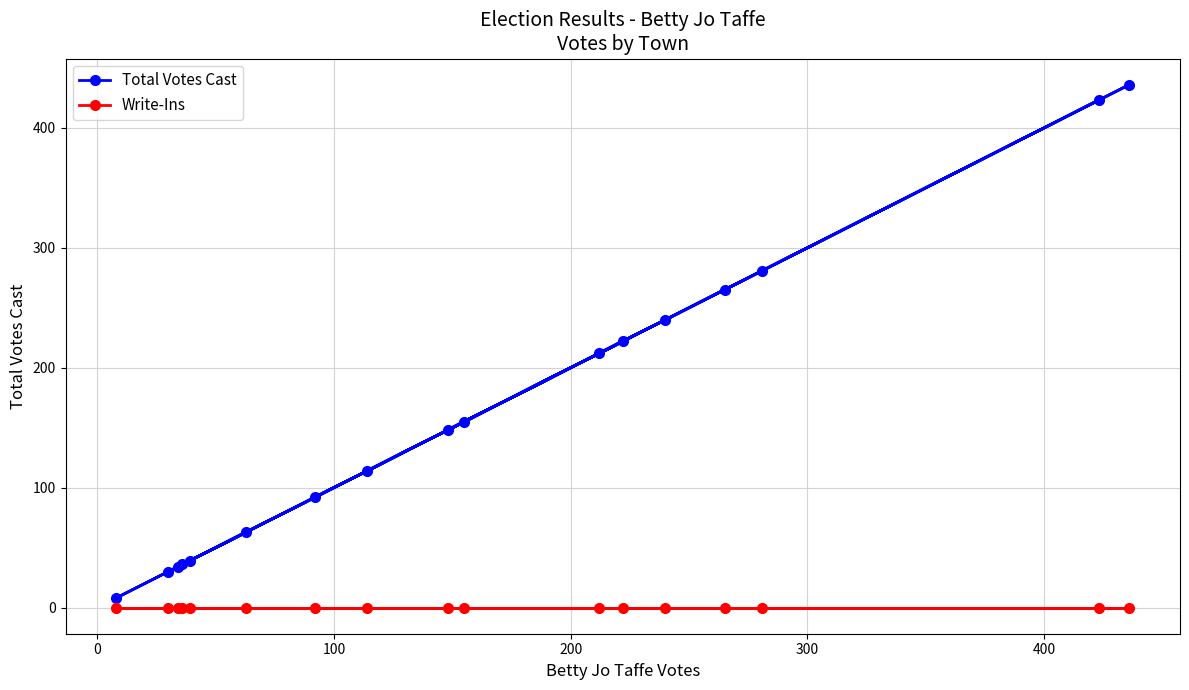

Which series has the largest range (max minus min)?

Total Votes Cast